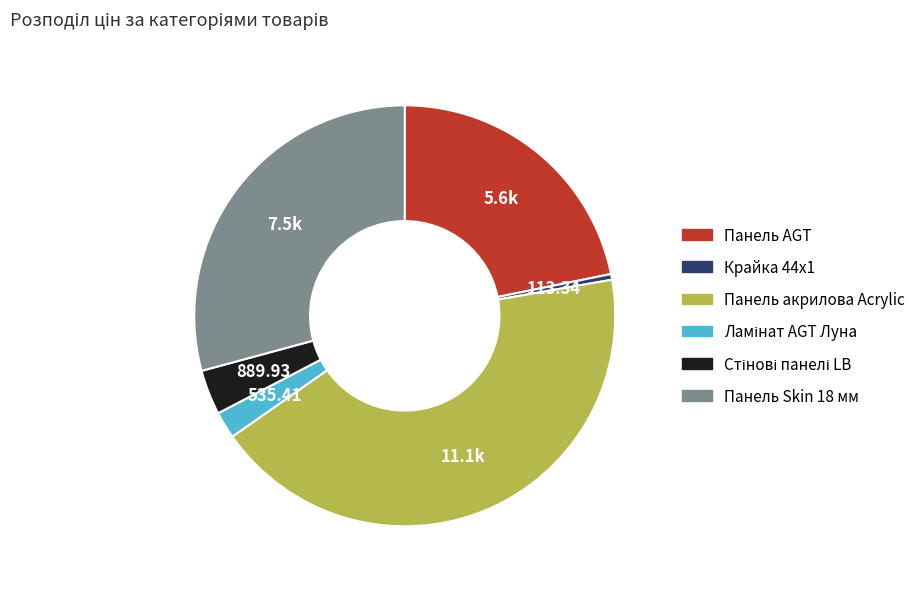

What is the largest slice in the pie chart?

Панель акрилова Acrylic